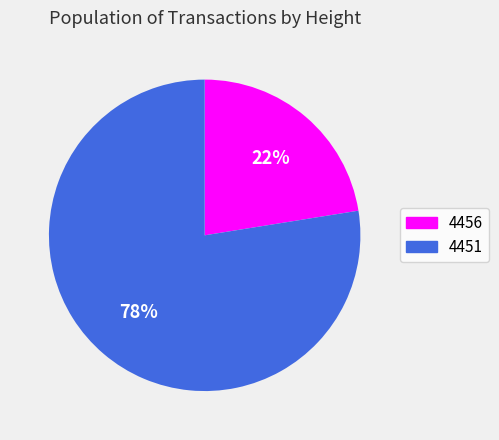

Count the number of slices in the pie.

2